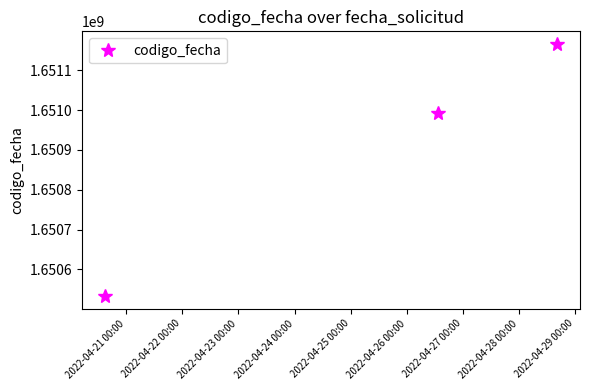

What is the smallest value displayed?

1650532827